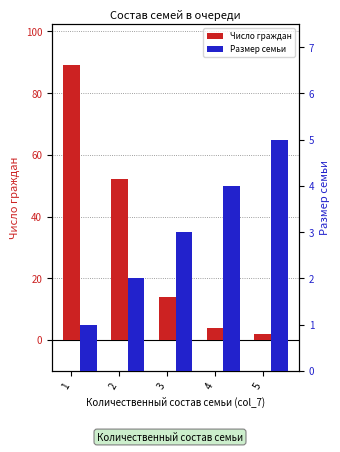

What is the lowest value of the Размер семьи series?

1